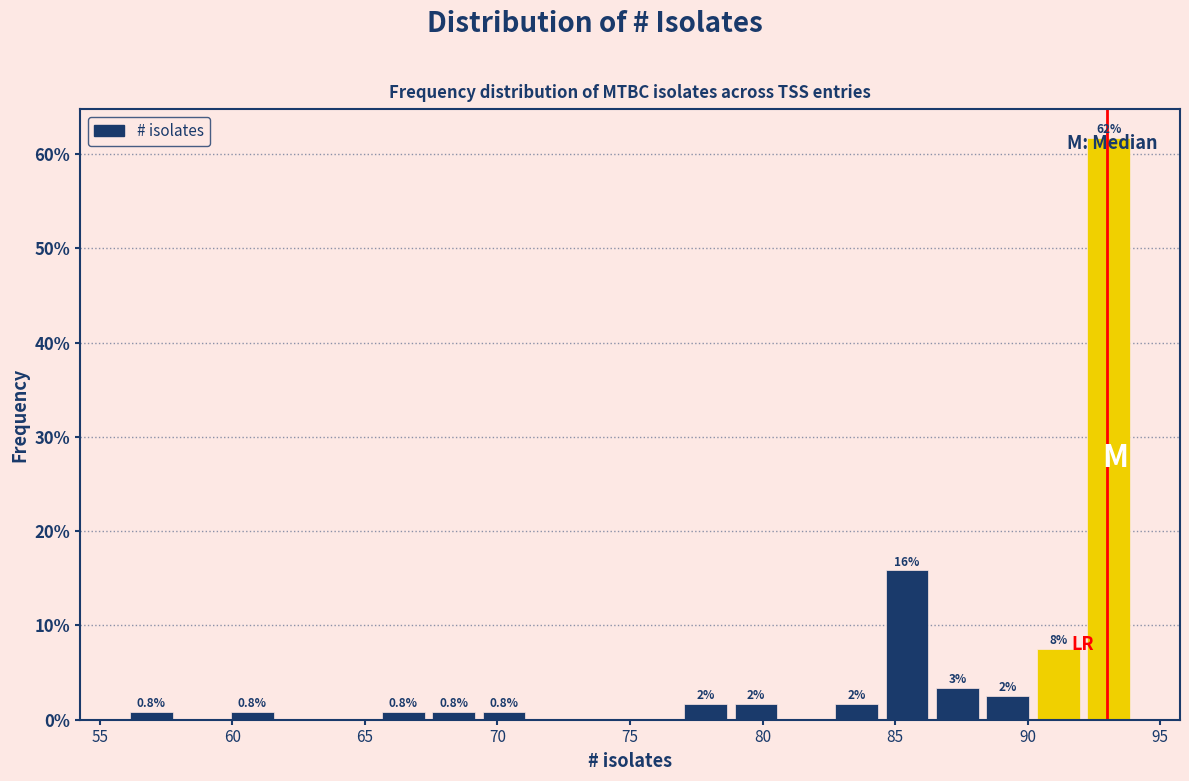

Around what value on the x-axis is the tallest bar? Give the approximate position of its centre, as read against the axis.

93.0